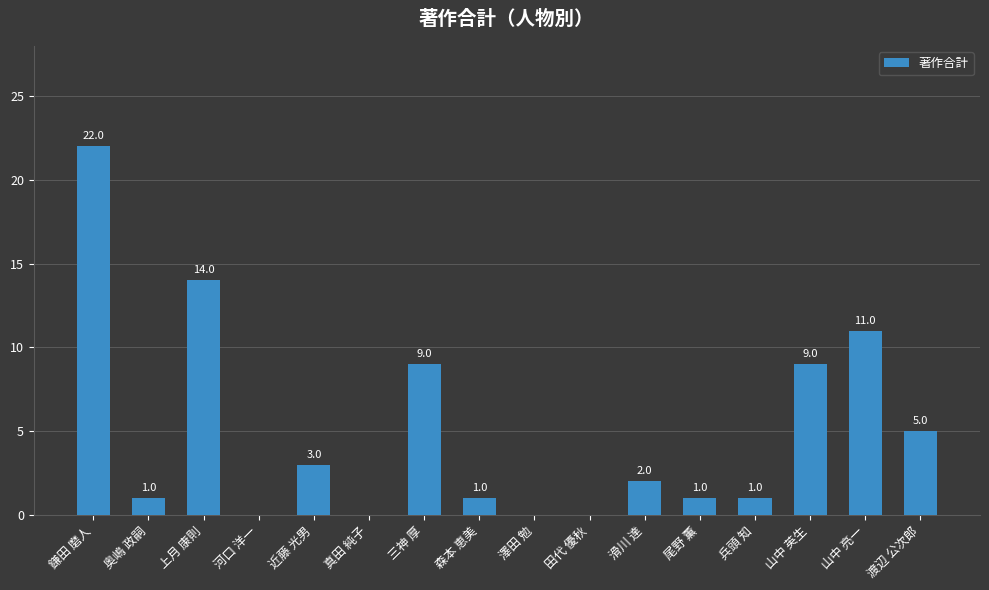

What is the approximate value at 渡辺 公次郎?

5